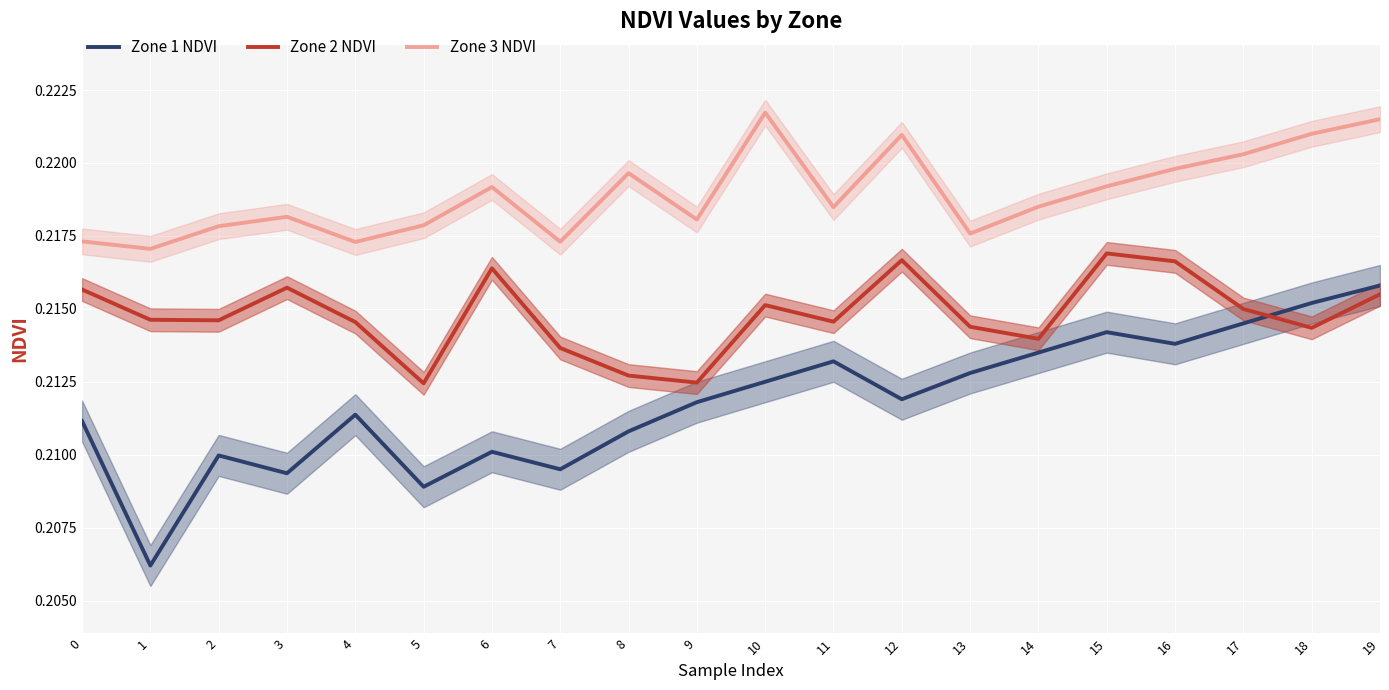

What is the maximum value shown in the chart?

0.2